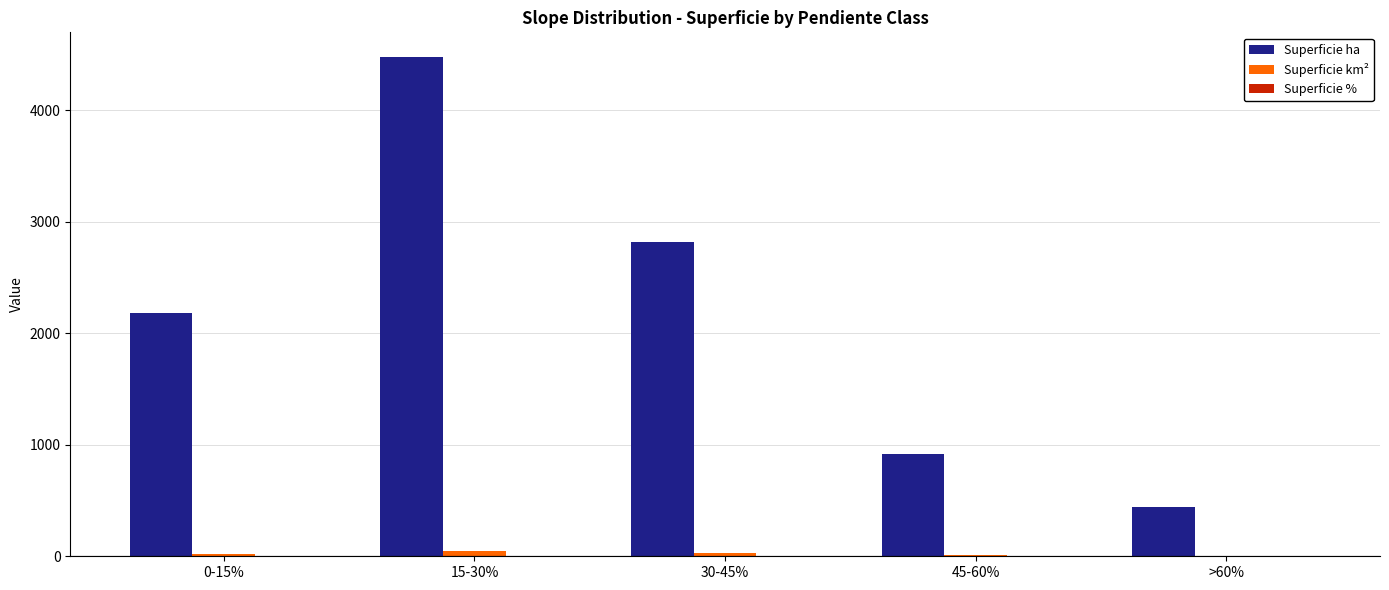

Which series has the largest total across all categories?

Superficie ha